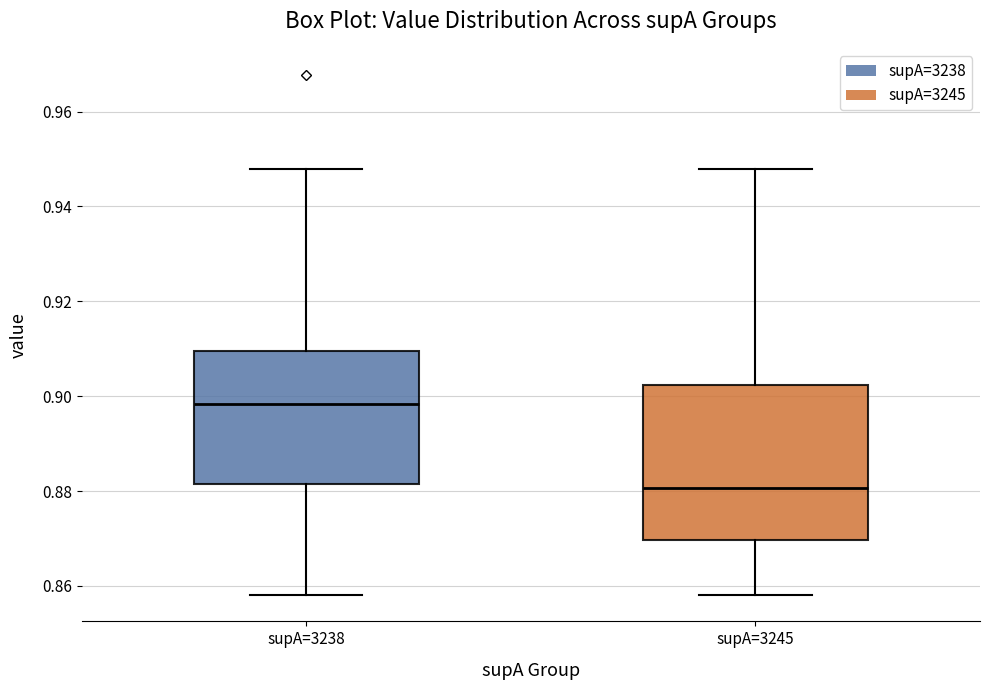

Reading left to right, transcribe this box plot: for each box, give where its median line is, the range the box spans, and where its two whiskers end, as read against the y-axis. The values are not printed on the chart, so give them approximately, as read against the axis.

supA=3238: median 0.898, box 0.882 to 0.910, whiskers 0.858 to 0.948
supA=3245: median 0.880, box 0.870 to 0.902, whiskers 0.858 to 0.948